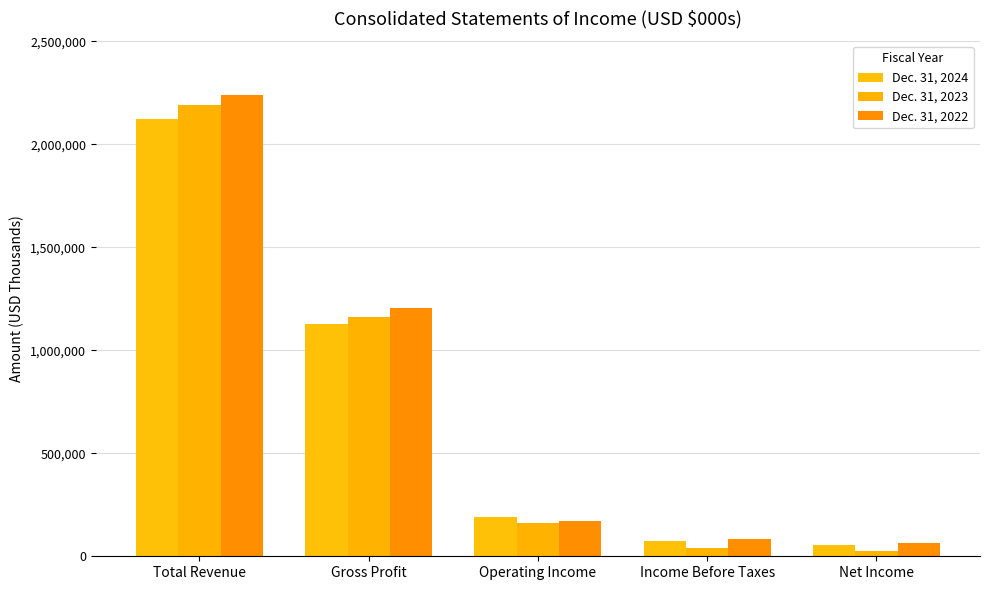

How many distinct data groups are displayed?

3